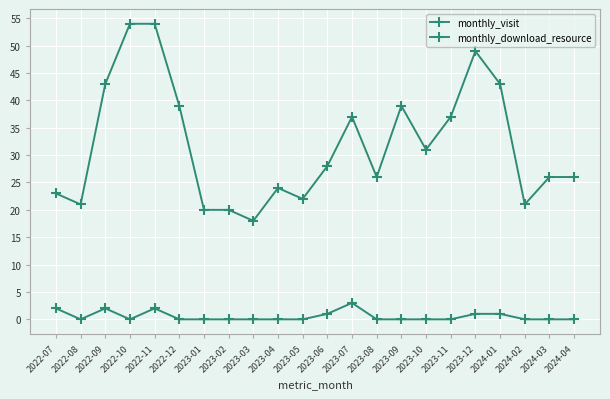

How many series are shown in this chart?

2